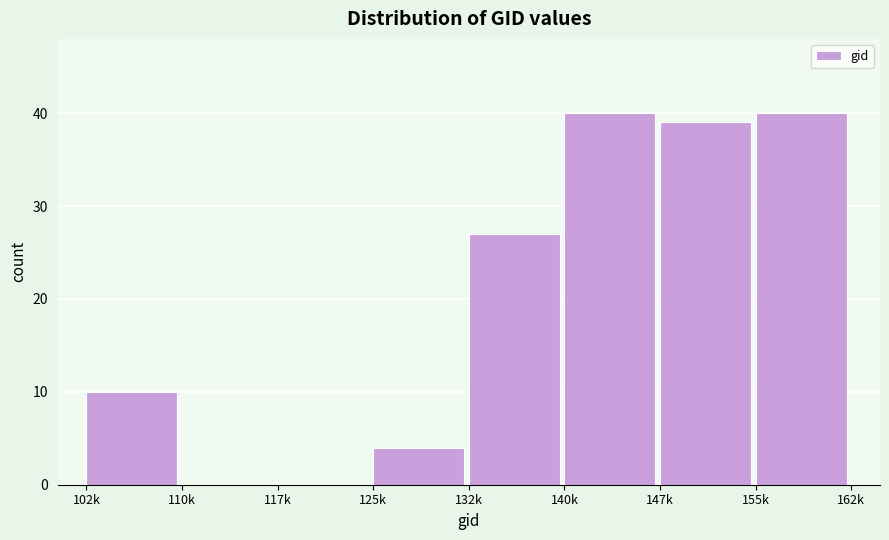

Reading right to left, transcribe all the data shown in this chart.

155k=40	147k=39	140k=40	132k=27	125k=4	117k=0	110k=0	102k=10